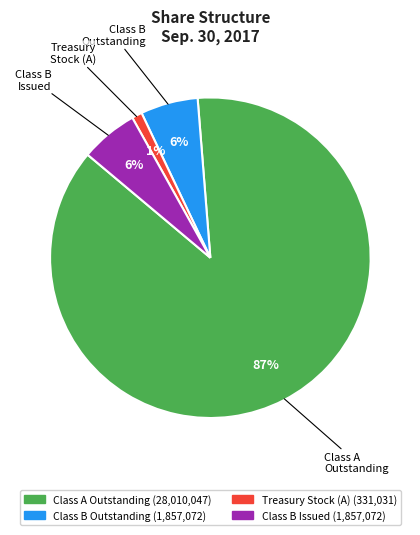

Is it true that Class B Issued is 6% of the pie?

True